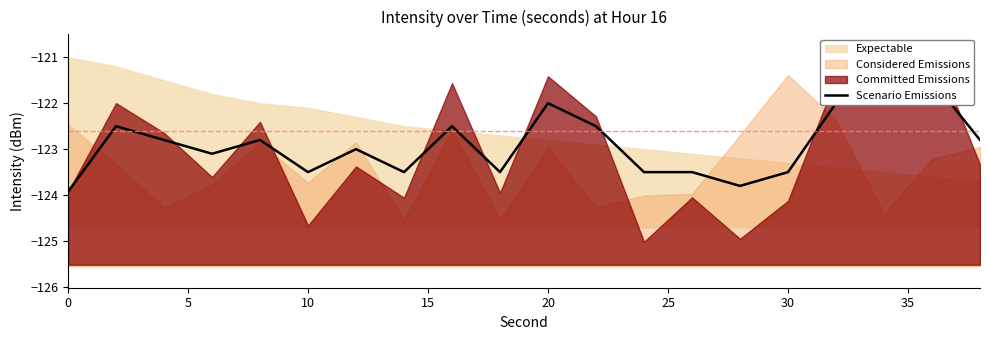

How many values exceed -122?

1